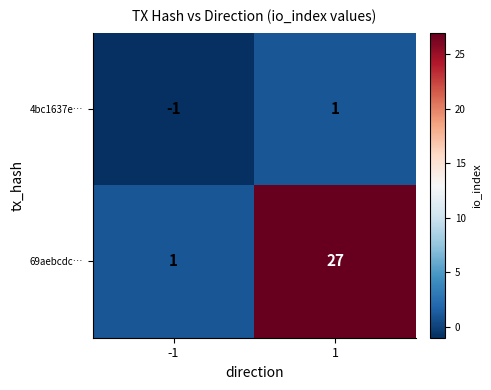

How many data points does each series have?

2